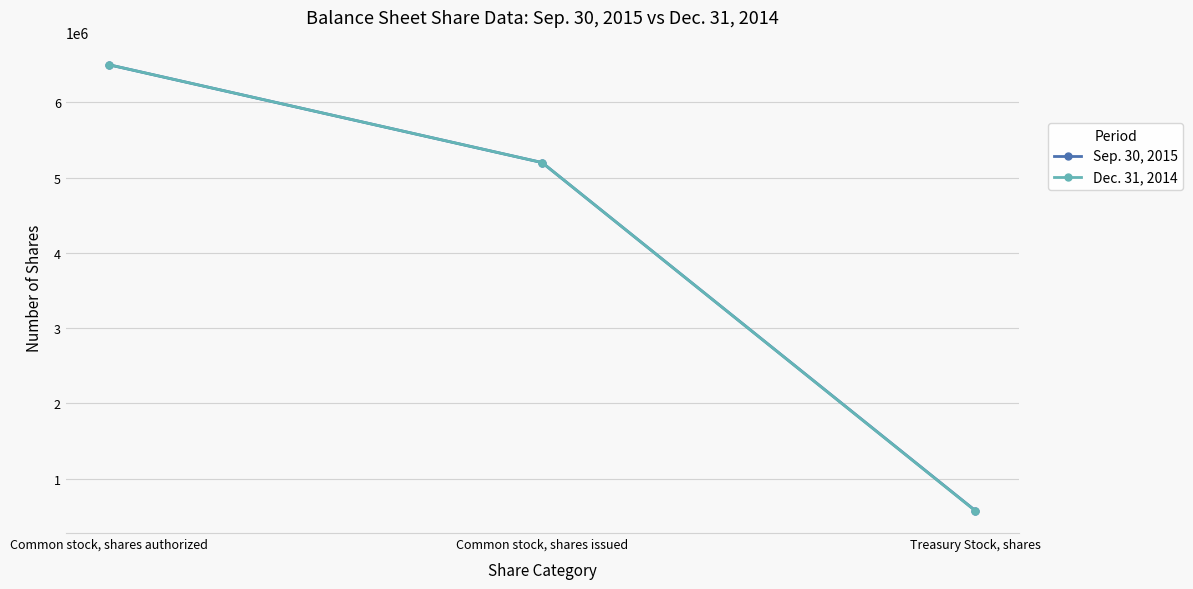

Which series has the largest range (max minus min)?

Dec. 31, 2014